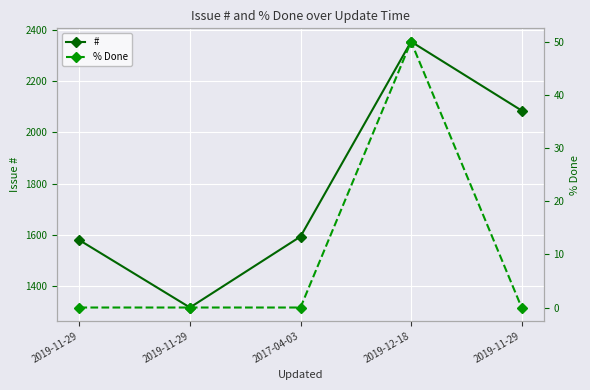

True or false: % Done and # cross at least once.

False